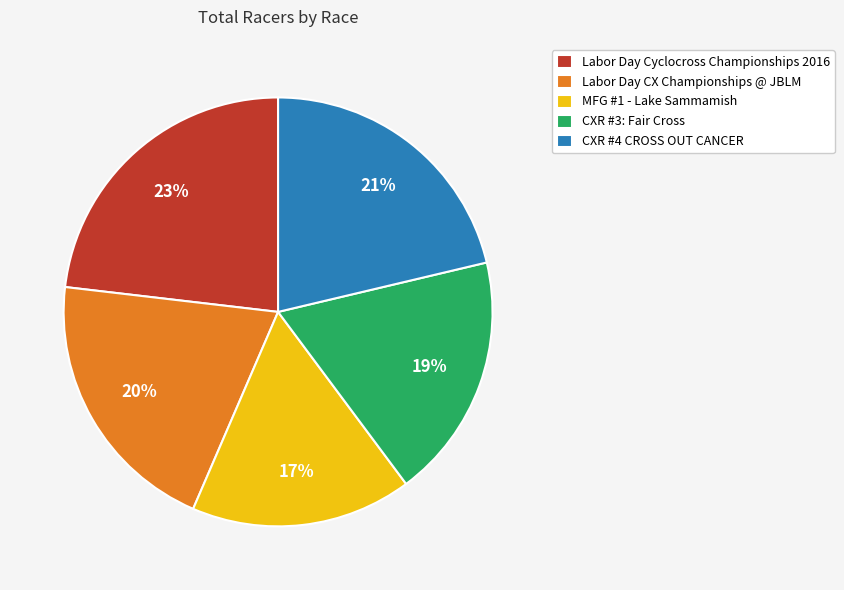

To the nearest percent, what portion does MFG #1 - Lake Sammamish represent?

17%